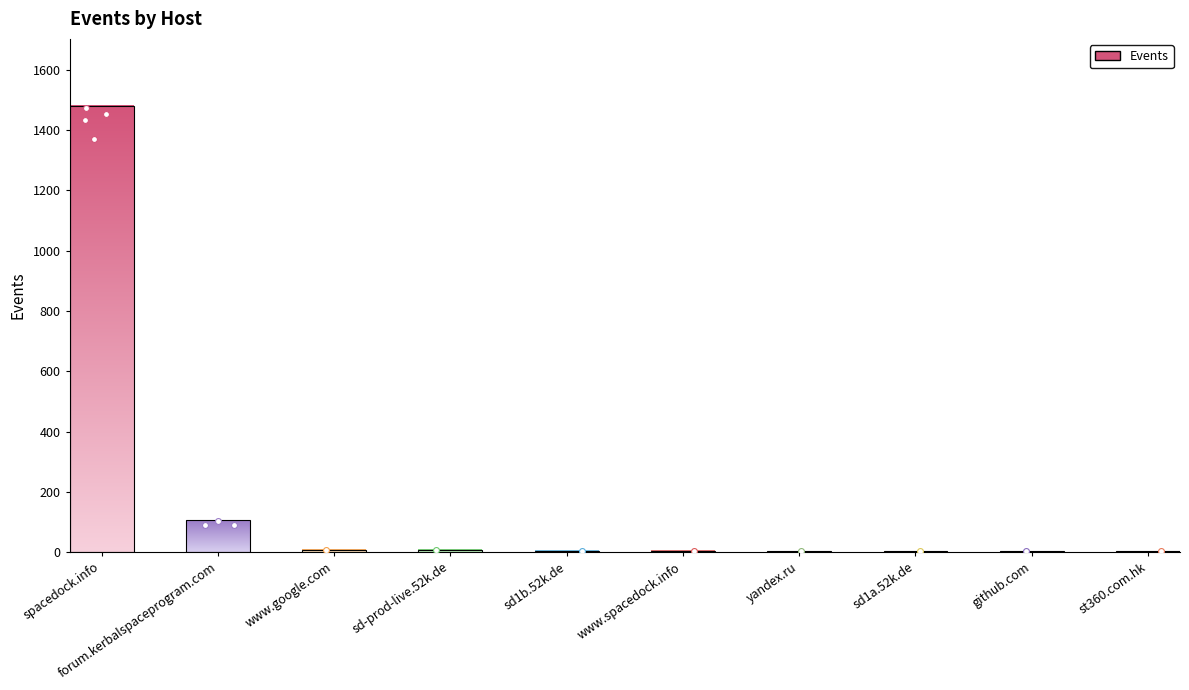

What is the change in value from www.spacedock.info to sd1a.52k.de?

-1